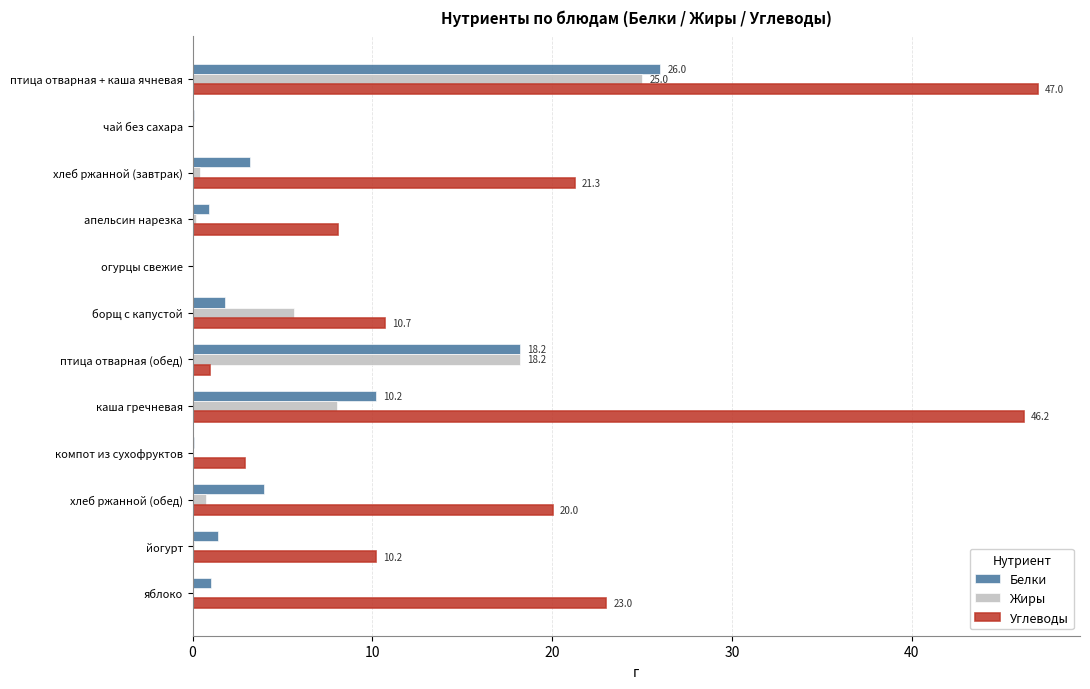

Which series changed the most between апельсин нарезка and птица отварная (обед)?

Жиры